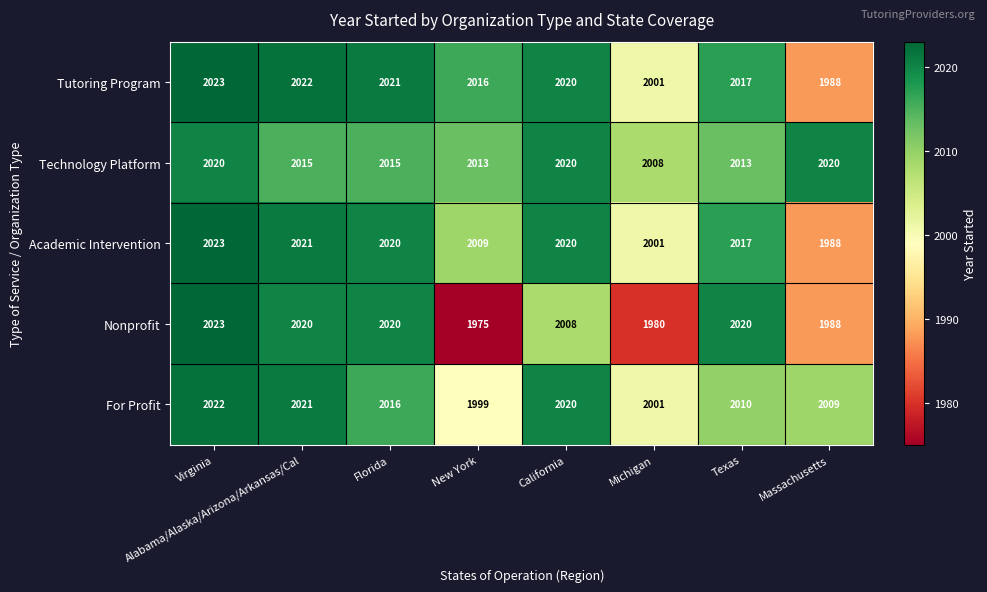

Which category has the highest value across all series?

Virginia